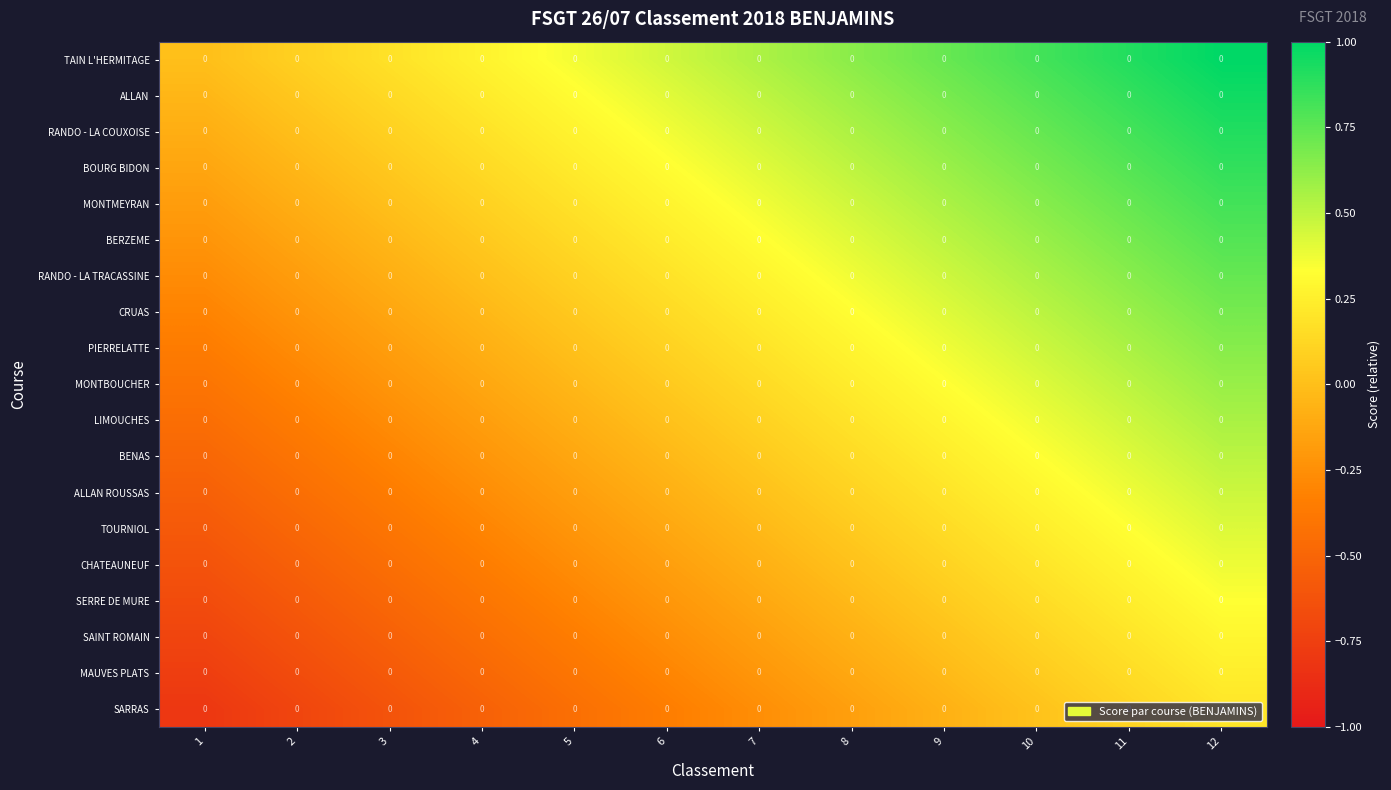

Between 2 and 12, which is larger?

12